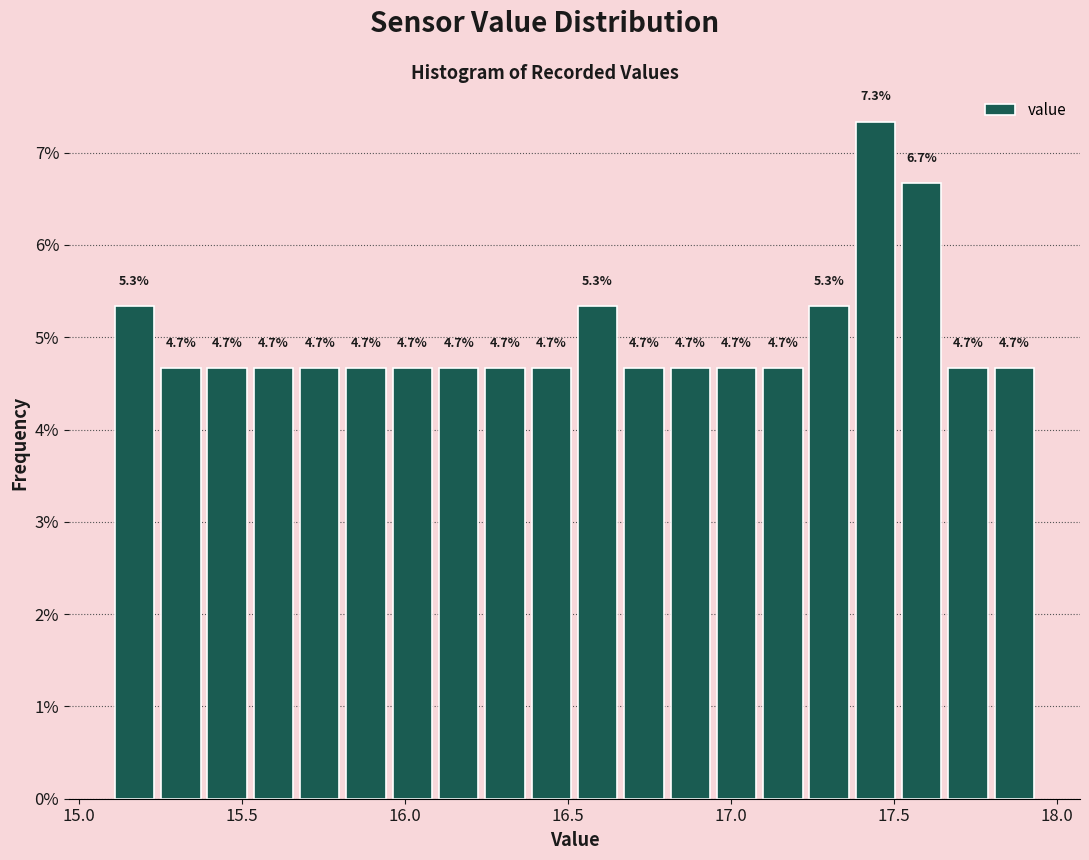

Read against the x-axis, roughly where is the centre of the tallest bar?

17.45